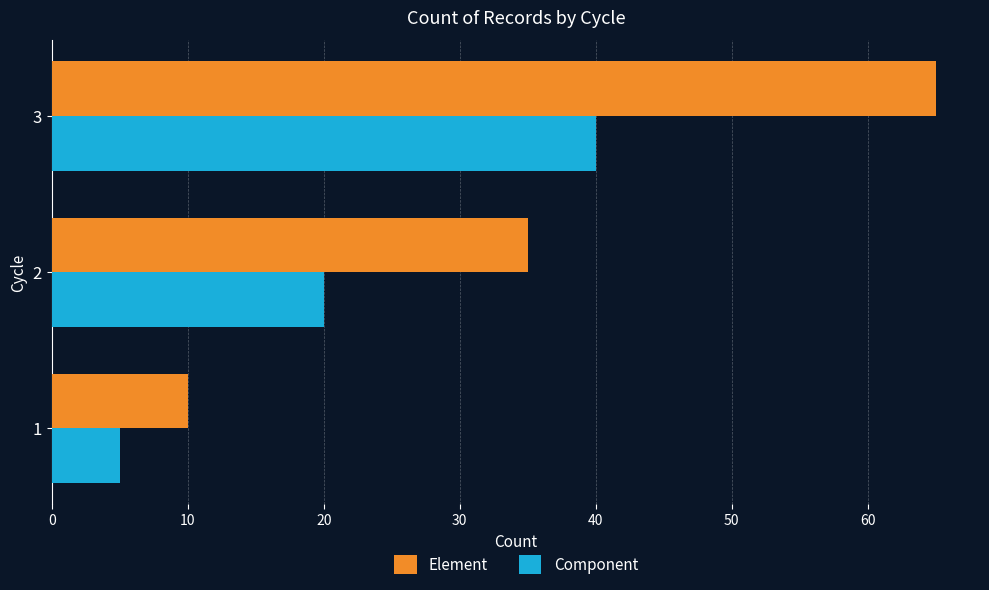

What is the difference between the highest and lowest values at 2?

15